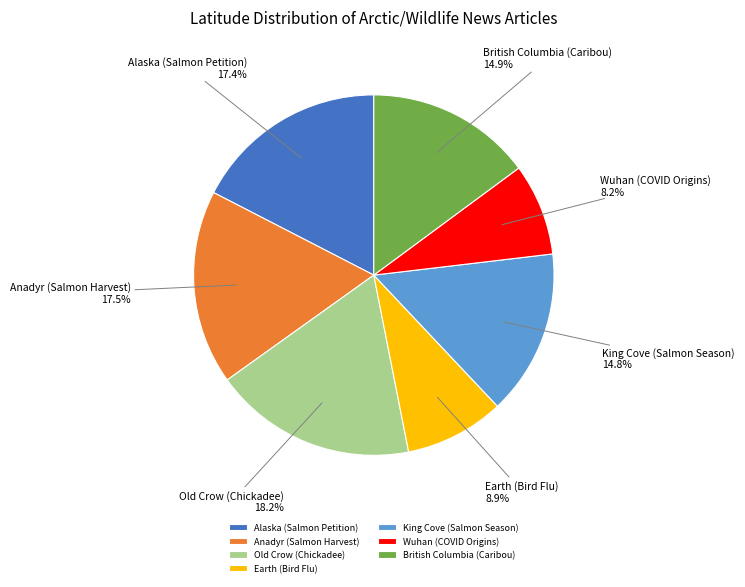

Does Old Crow (Chickadee) represent more than half of the total?

No